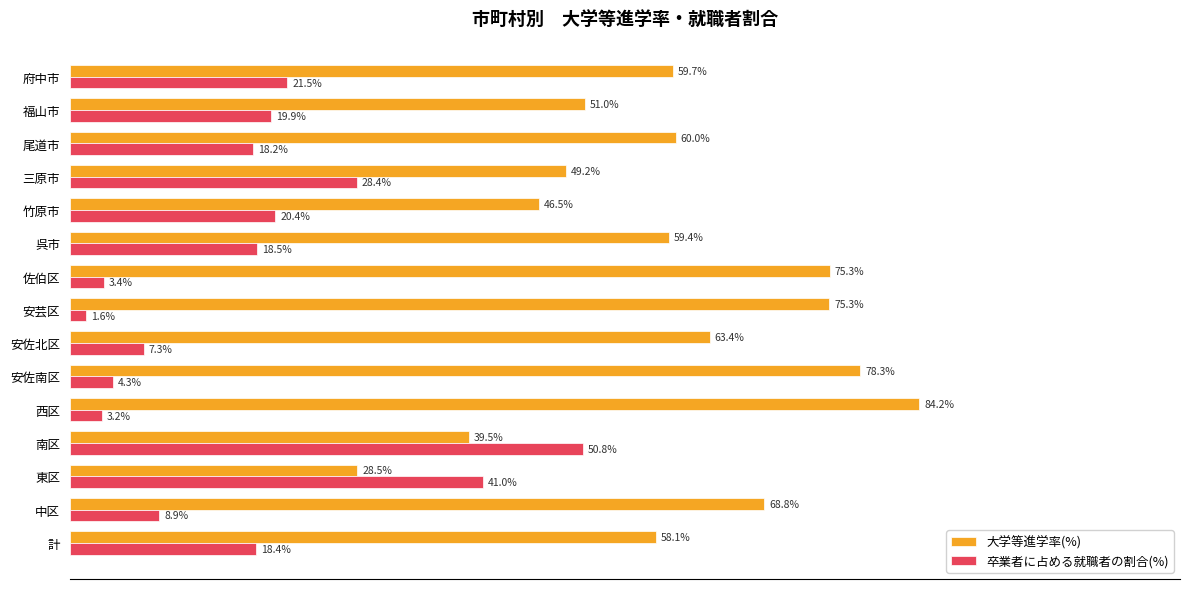

Which series has the widest spread of values?

大学等進学率(%)